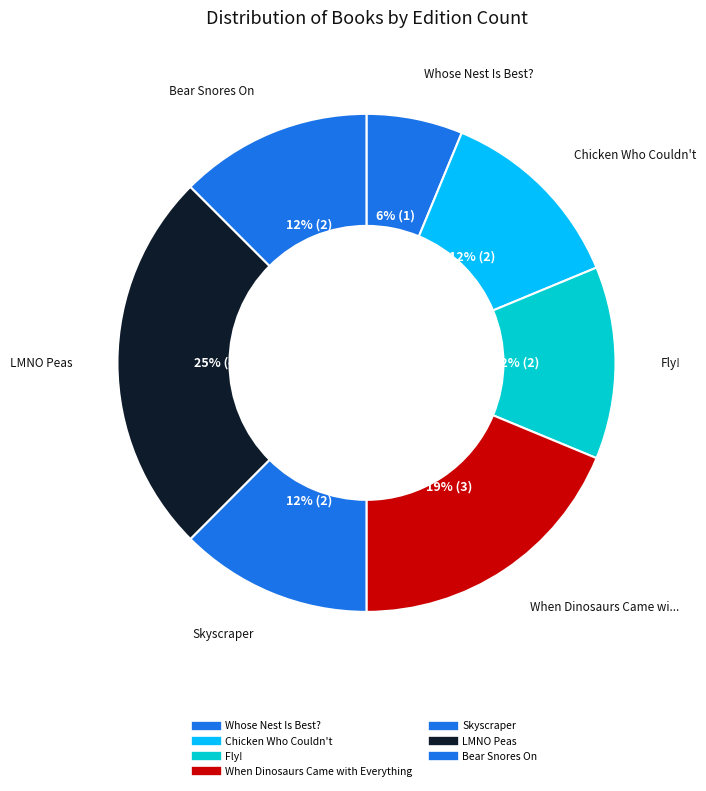

Is it true that Chicken Who Couldn't is 17% of the pie?

False